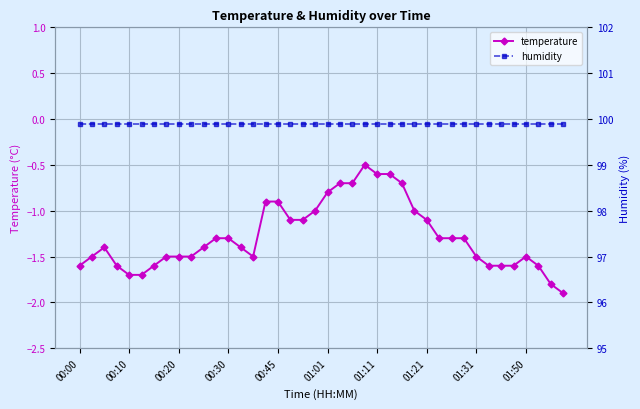

True or false: temperature has more than 1 points higher than both neighbors.

True